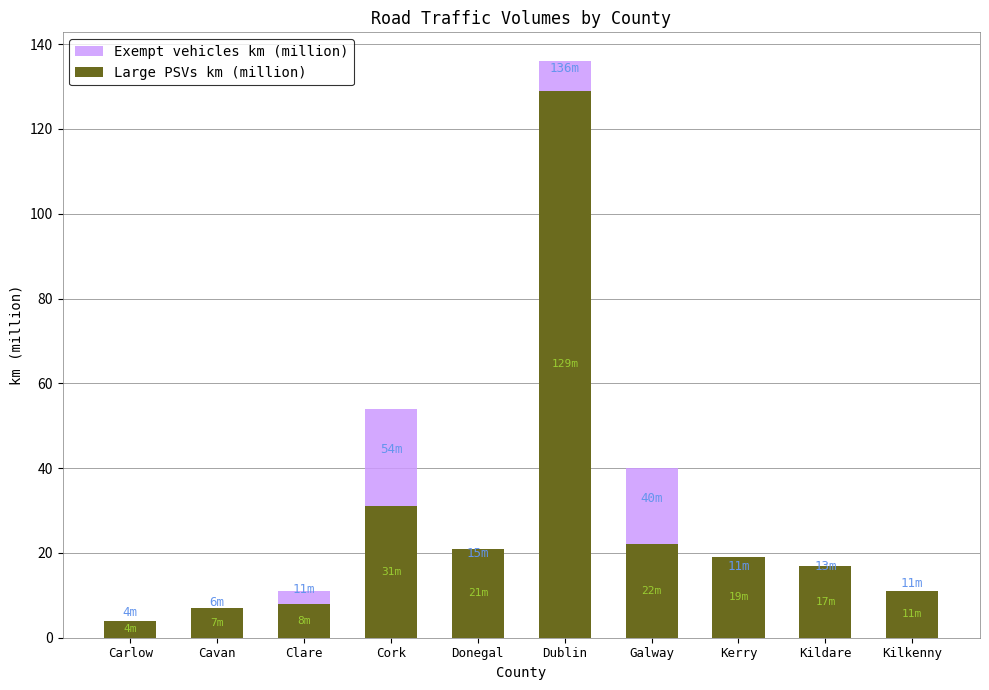

The Large PSVs km (million) series shows 19 at Kerry. True or false?

True